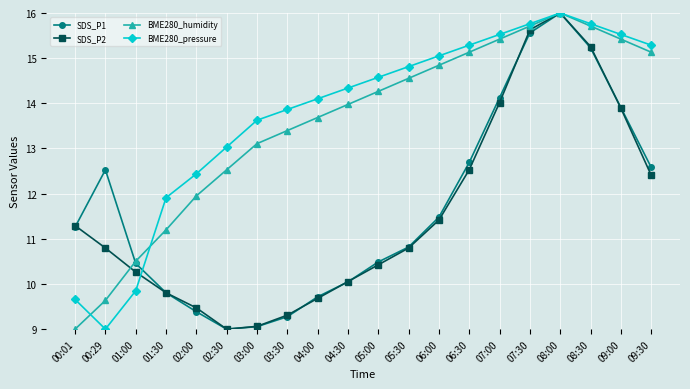

What is the label of the 19th point from the right?

00:29